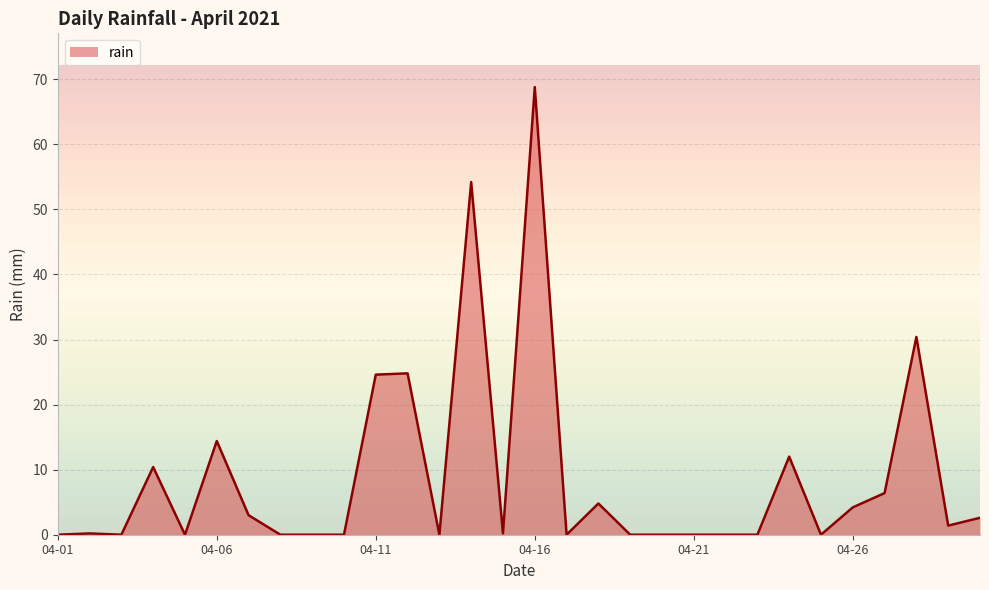

What is the difference between the second highest and minimum values?

54.2